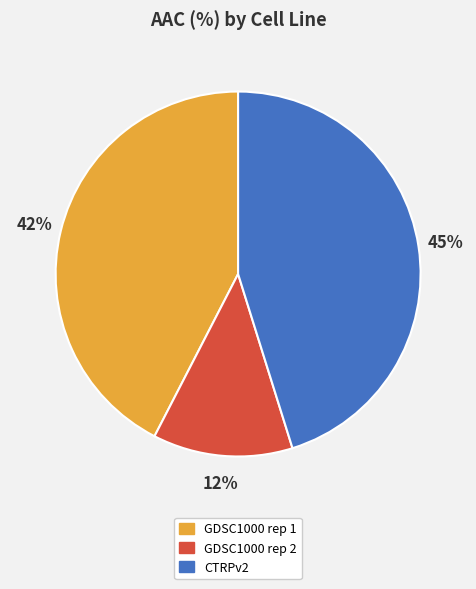

Which has a higher value, GDSC1000 rep 1 or GDSC1000 rep 2?

GDSC1000 rep 1